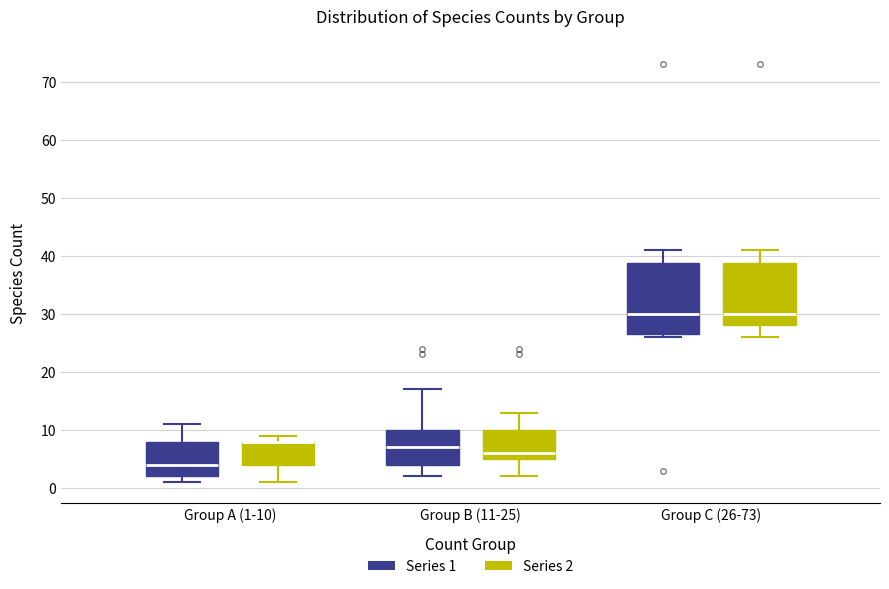

Reading left to right, read every box against the y-axis: the position of its median line, the range the box covers, and the ends of its whiskers. The values are not printed on the chart, so give them approximately, as read against the axis.

Group A (1-10) (Series 1): median 4, box 2 to 8, whiskers 1 to 11
Group A (1-10) (Series 2): median 8 (drawn on the box's upper edge), box 4 to 8, whiskers 1 to 9
Group B (11-25) (Series 1): median 7, box 4 to 10, whiskers 2 to 17
Group B (11-25) (Series 2): median 6, box 5 to 10, whiskers 2 to 13
Group C (26-73) (Series 1): median 30, box 27 to 39, whiskers 26 to 41
Group C (26-73) (Series 2): median 30, box 28 to 39, whiskers 26 to 41